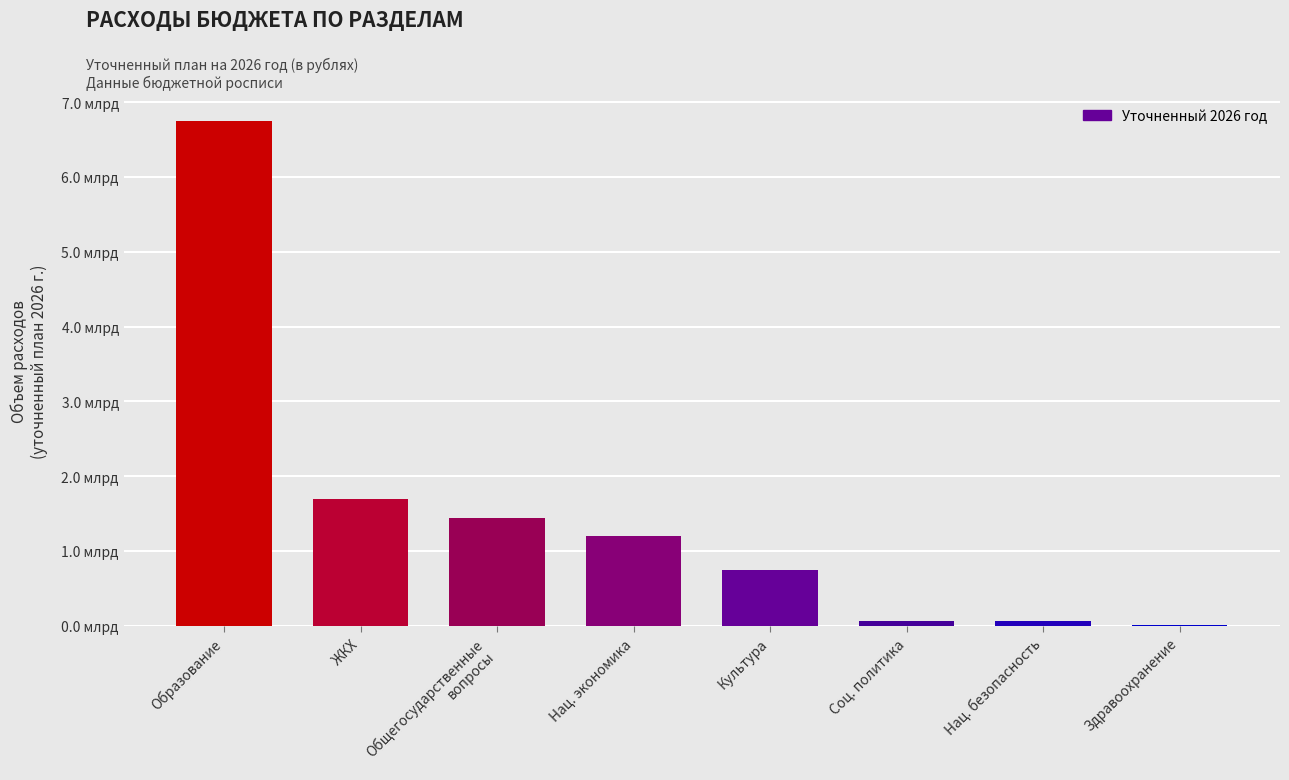

At which category does the chart reach its peak across all series?

Образование